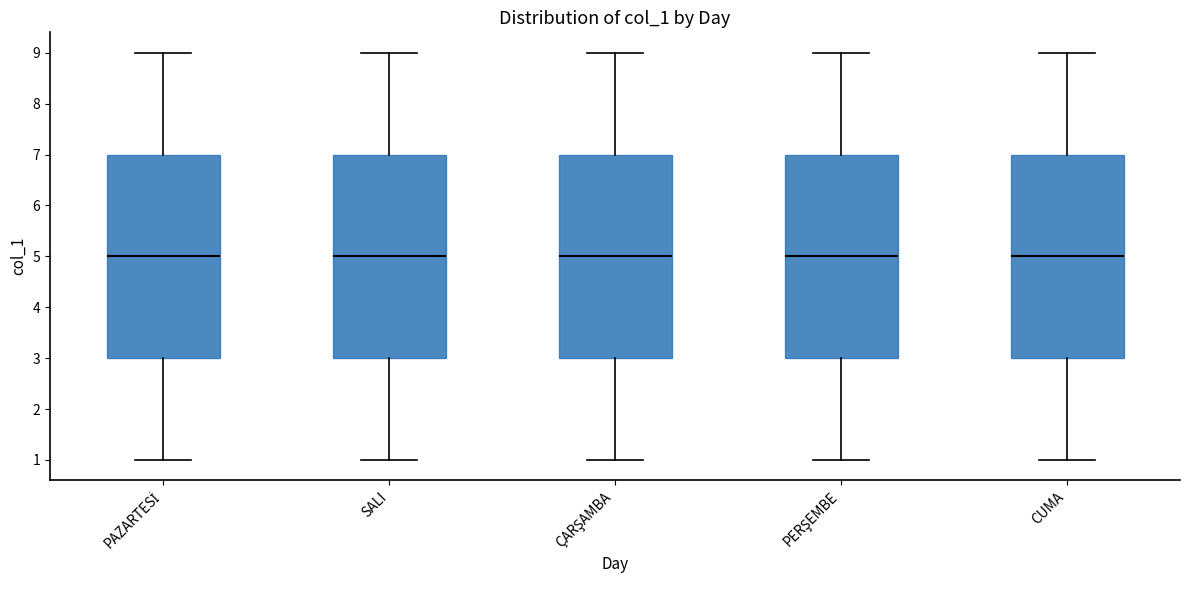

Reading left to right, transcribe this box plot: for each box, give where its median line is, the range the box spans, and where its two whiskers end, as read against the y-axis. The values are not printed on the chart, so give them approximately, as read against the axis.

PAZARTESİ: median 5, box 3 to 7, whiskers 1 to 9
SALI: median 5, box 3 to 7, whiskers 1 to 9
ÇARŞAMBA: median 5, box 3 to 7, whiskers 1 to 9
PERŞEMBE: median 5, box 3 to 7, whiskers 1 to 9
CUMA: median 5, box 3 to 7, whiskers 1 to 9